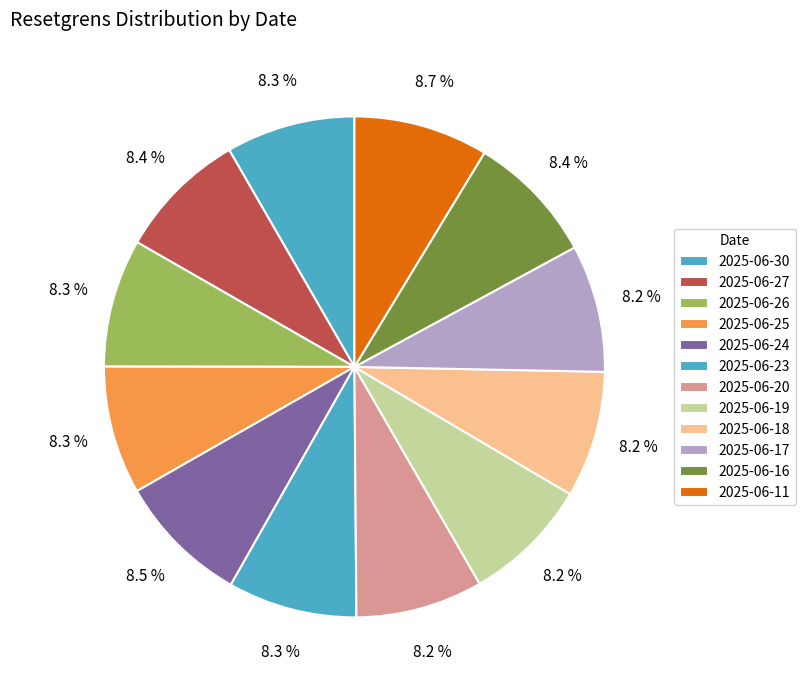

The 2025-06-26 slice represents 8% of the pie. True or false?

True